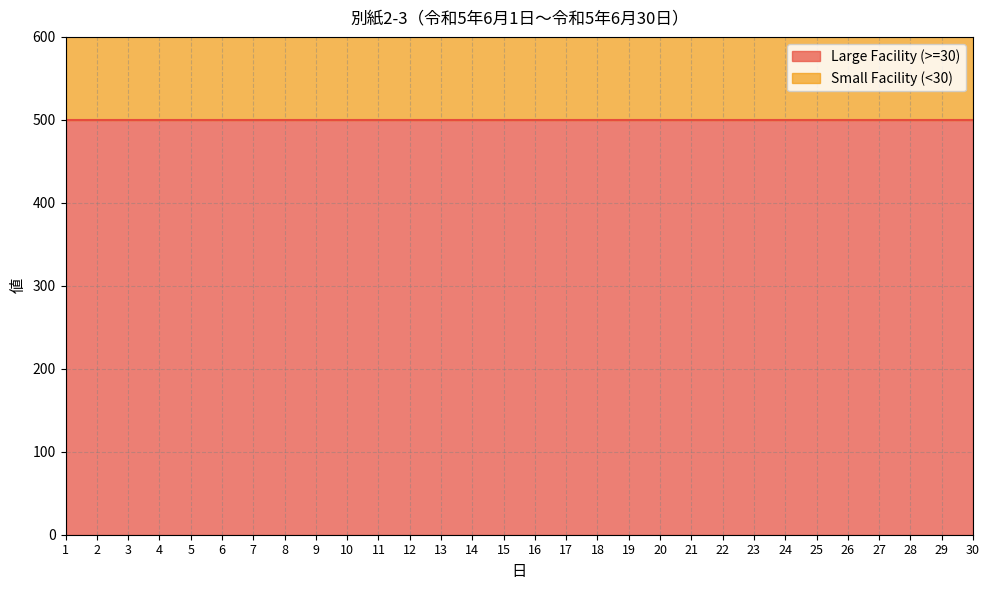

What is the maximum value shown in the chart?

500